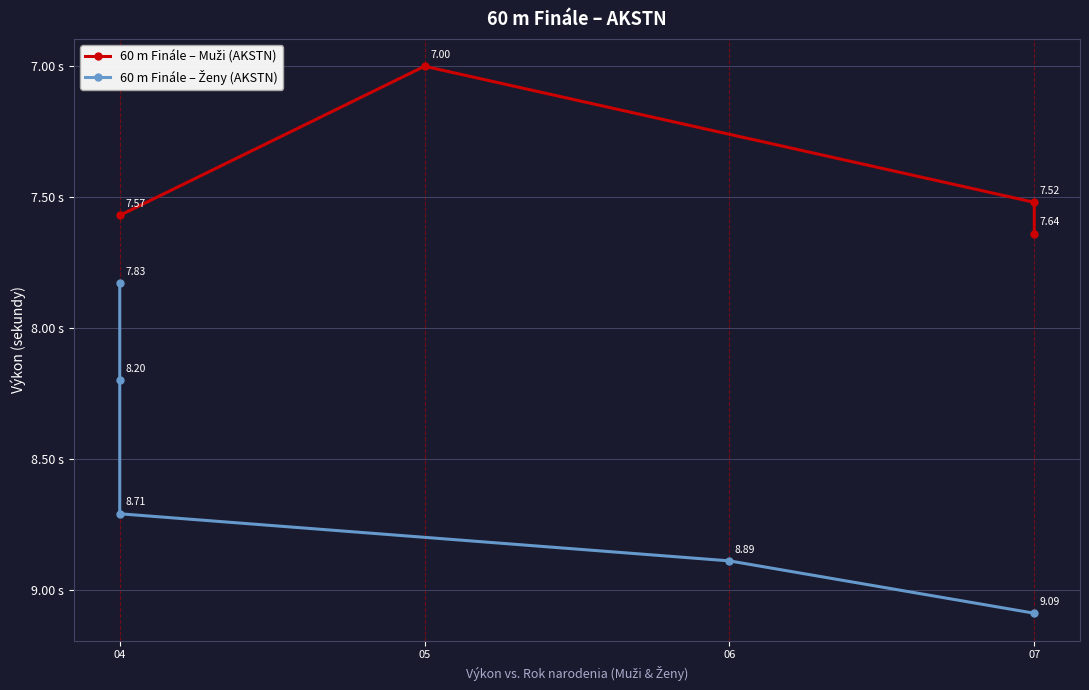

What is the average value?

8.5